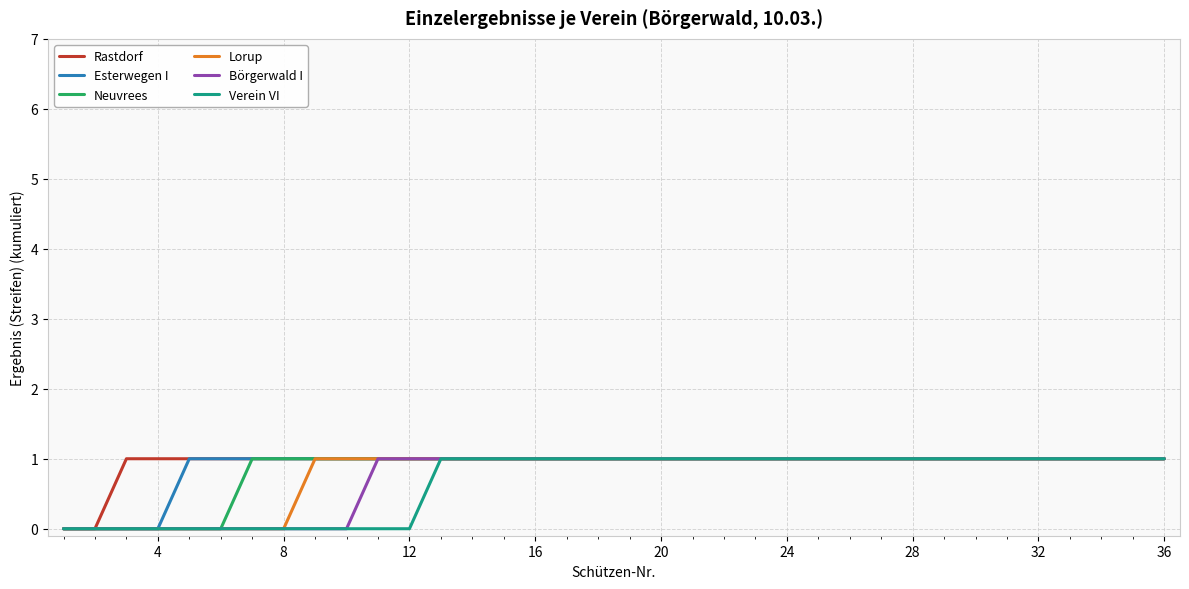

What is the value of the Esterwegen I point at the 29th from the left?

1